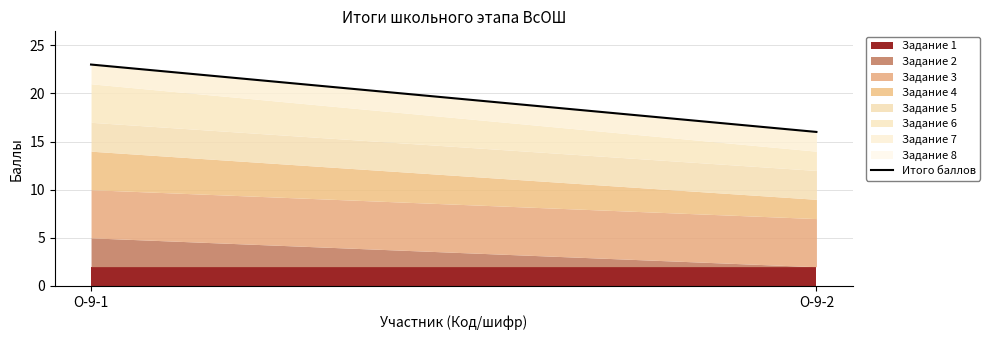

Is it true that the value at О-9-2 is 10?

False